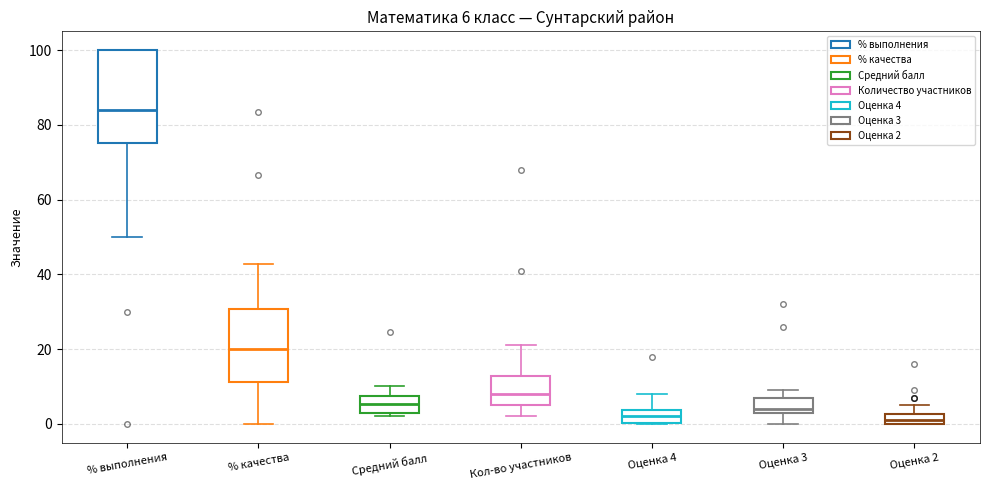

Which box's median line is the highest?

% выполнения